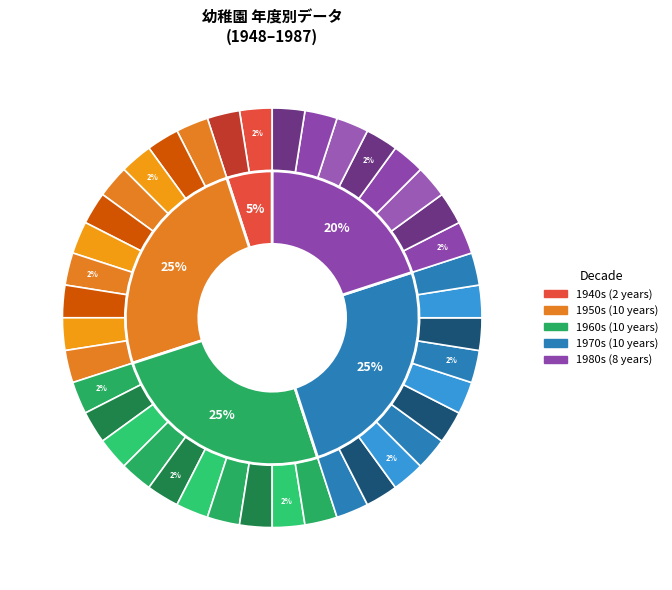

True or false: 35 accounts for 1% of the total.

False